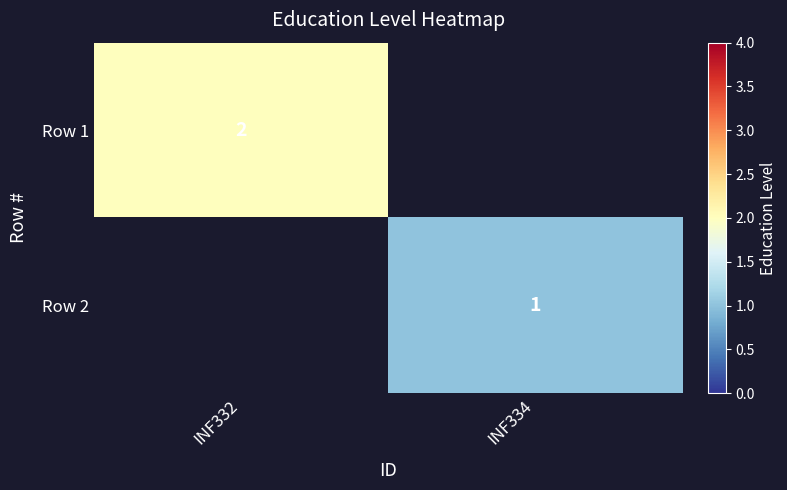

True or false: Row 1 has a value of 3 at INF332.

False